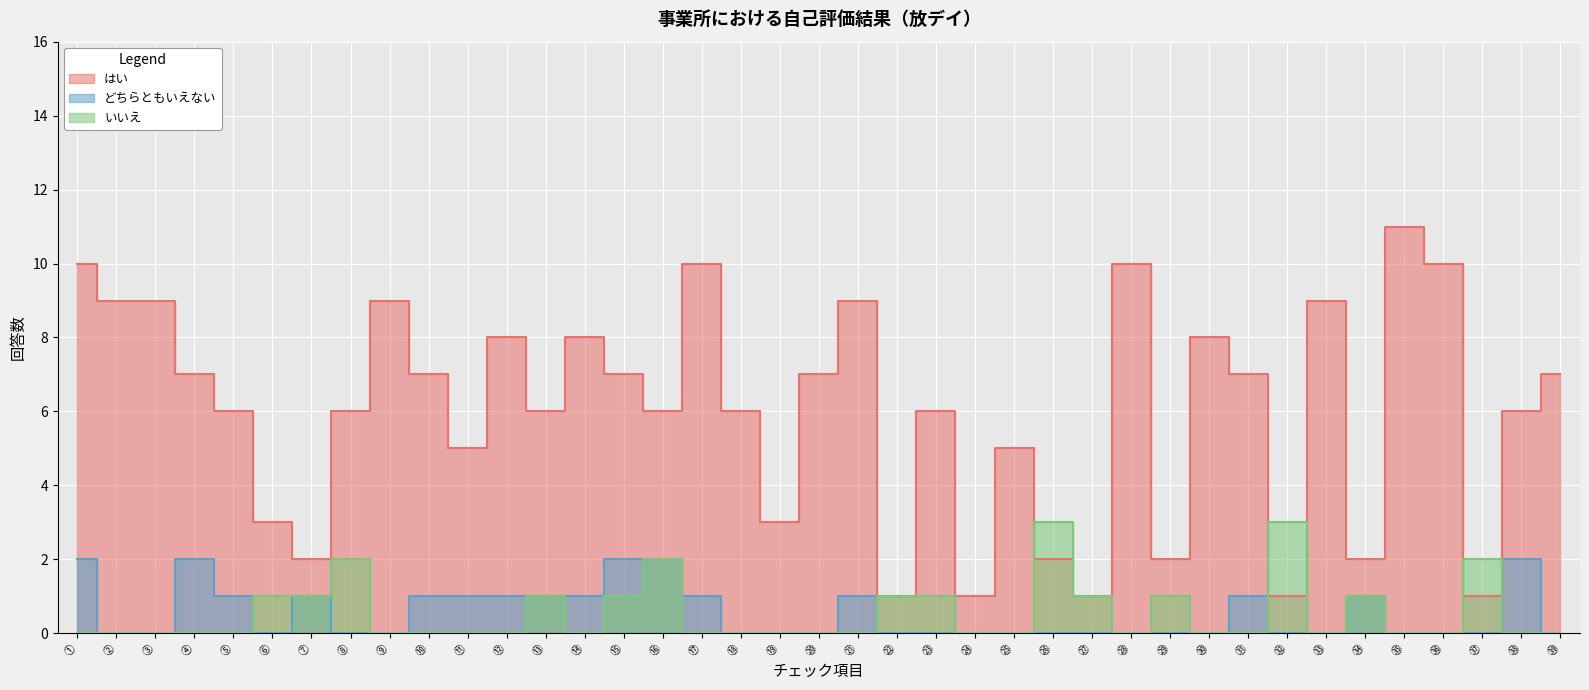

Which has a higher value, ② or ㉔?

②